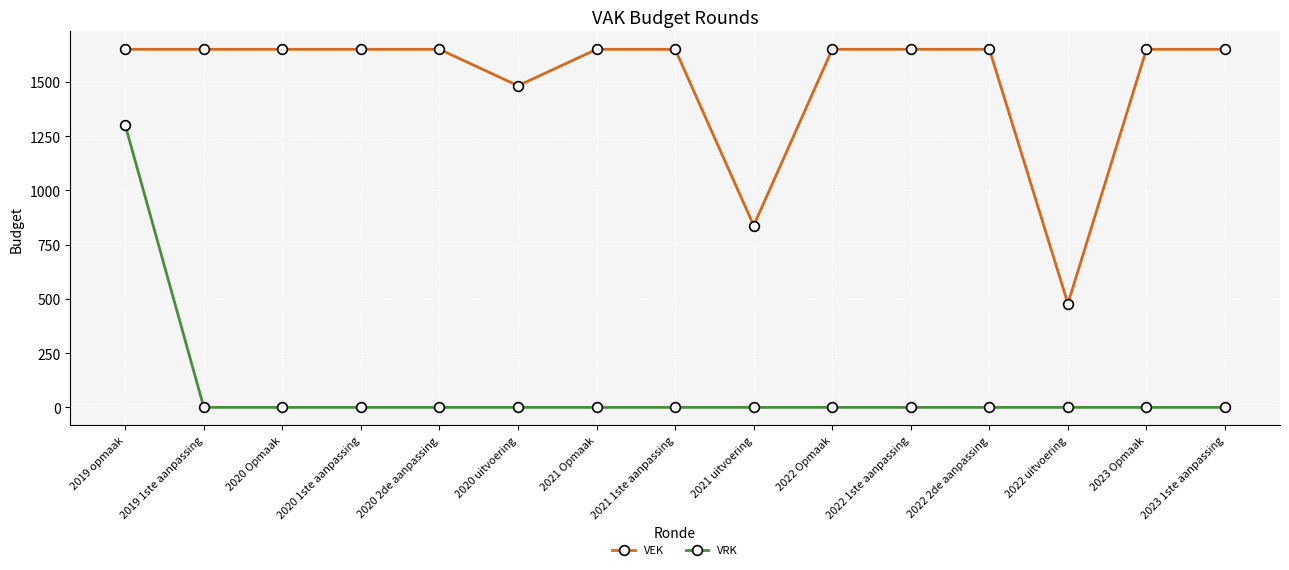

Read the VRK value at 2019 opmaak, to the nearest 10.

1300